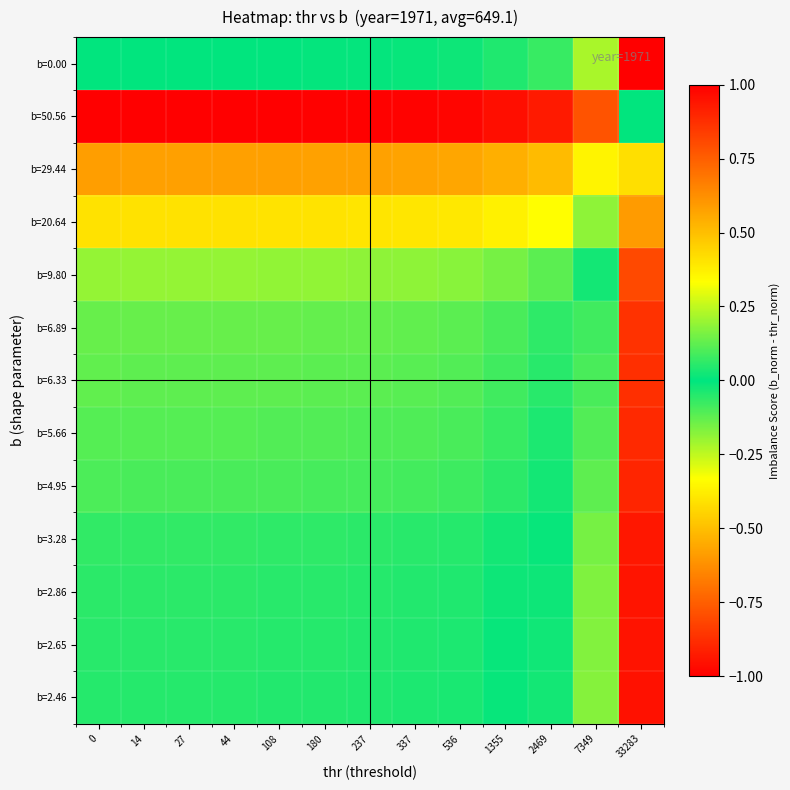

At how many categories does at least one series exceed 0?

12